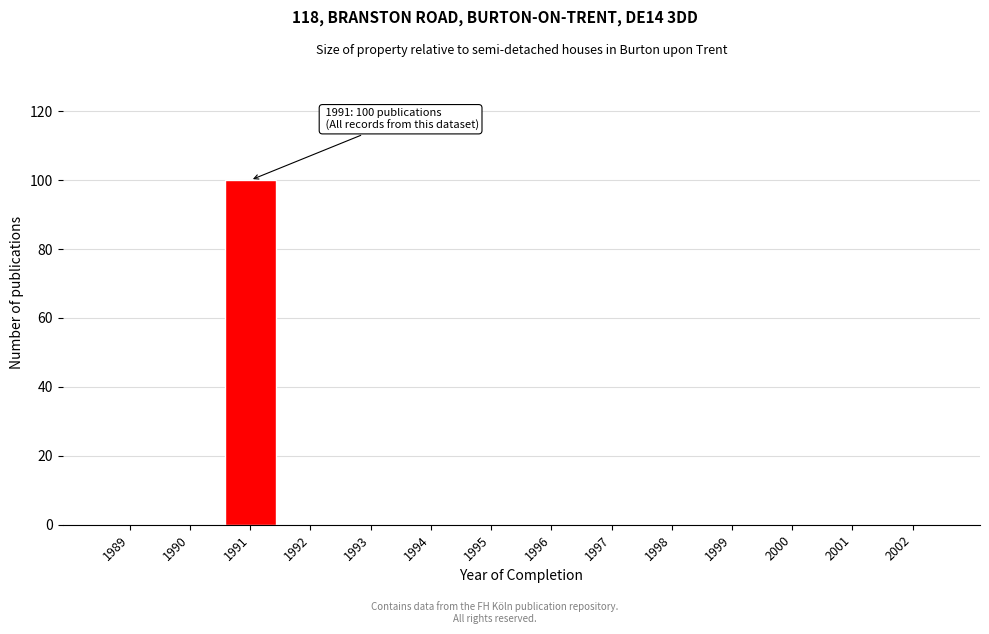

Reading left to right, transcribe all the data shown in this chart.

1989=0	1990=0	1991=100	1992=0	1993=0	1994=0	1995=0	1996=0	1997=0	1998=0	1999=0	2000=0	2001=0	2002=0